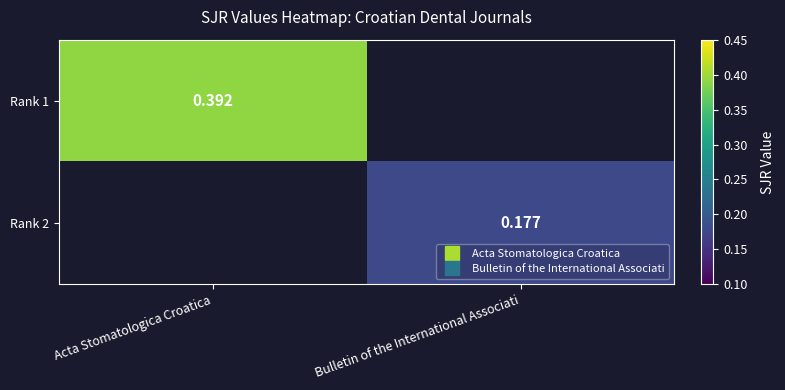

What is the sum of all Rank 2 values?

0.2